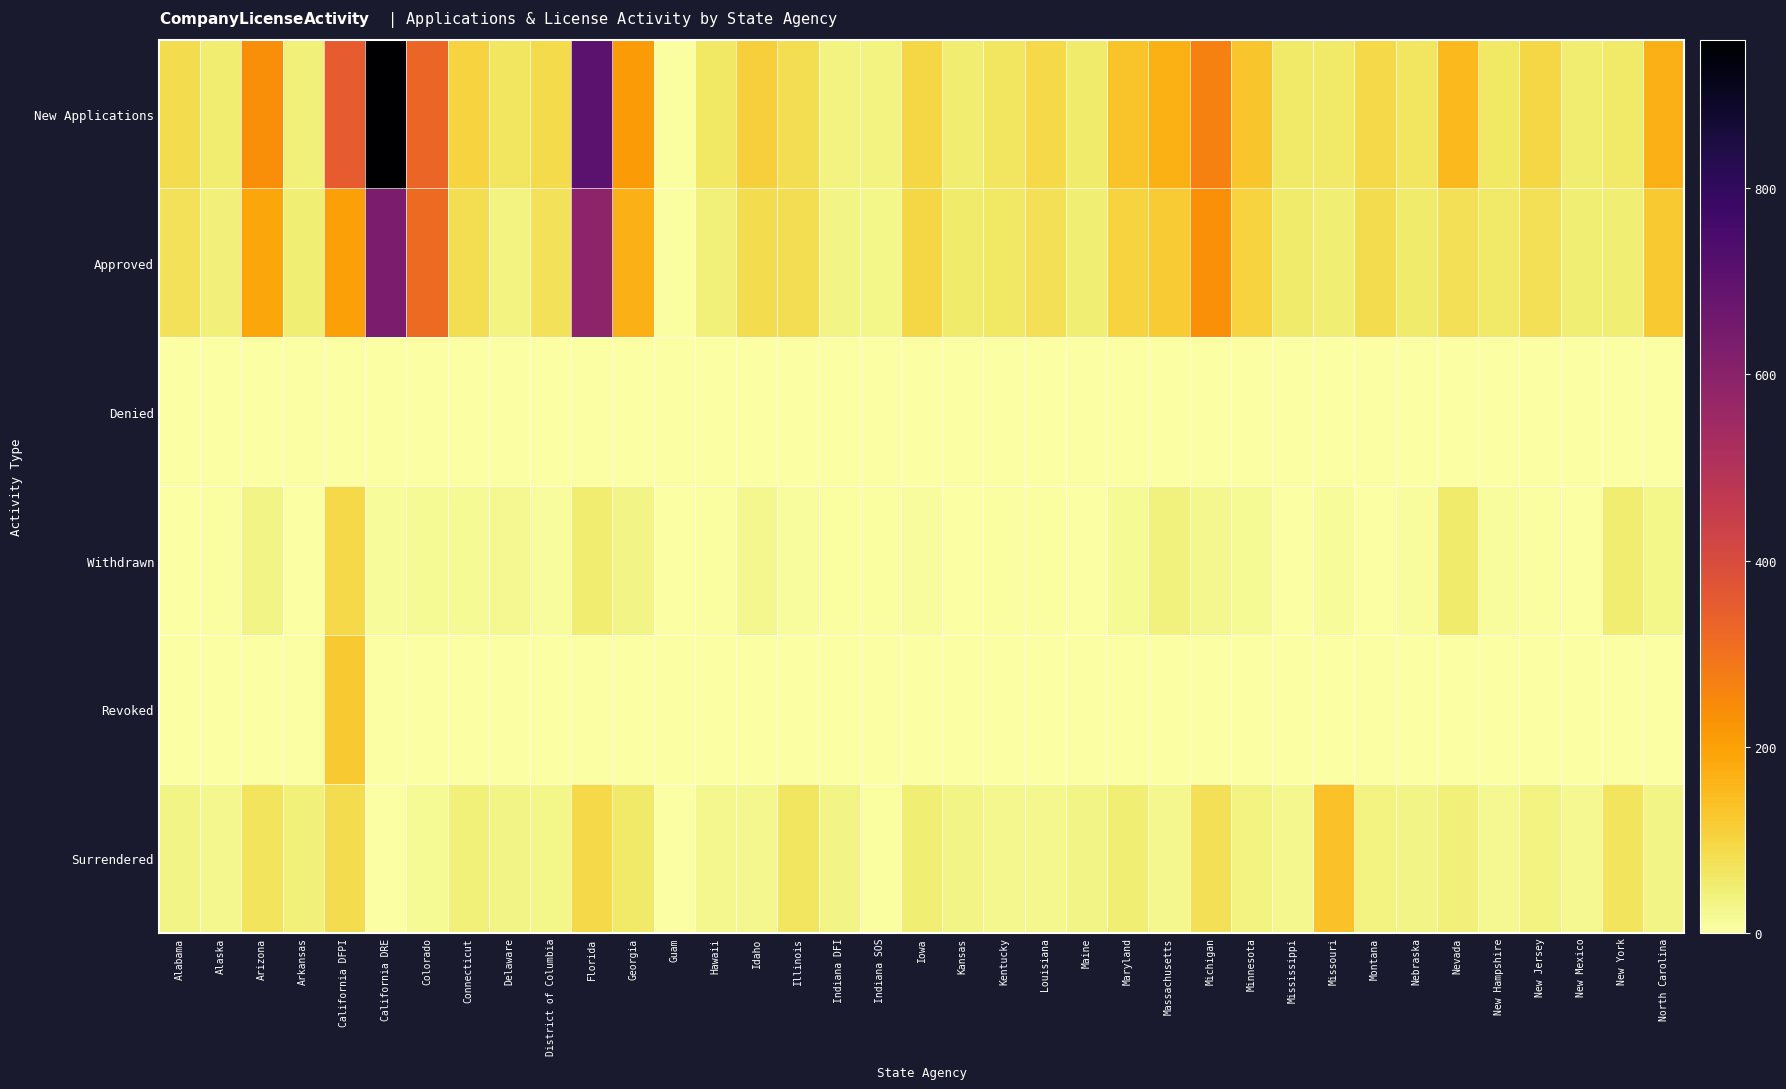

Reading left to right, transcribe all the data shown in this chart.

New Applications: Alabama=83	Alaska=52	Arizona=238	Arkansas=43	California DFPI=349	California DRE=960	Colorado=327	Connecticut=102	Delaware=64	District of Columbia=87	Florida=708	Georgia=211	Guam=4	Hawaii=61	Idaho=110	Illinois=80	Indiana DFI=34	Indiana SOS=34	Iowa=97	Kansas=49	Kentucky=67	Louisiana=91	Maine=53	Maryland=132	Massachusetts=169	Michigan=264	Minnesota=130	Mississippi=59	Missouri=59	Montana=91	Nebraska=65	Nevada=153	New Hampshire=62	New Jersey=94	New Mexico=52	New York=57	North Carolina=168
Approved: Alabama=72	Alaska=43	Arizona=191	Arkansas=47	California DFPI=199	California DRE=630	Colorado=317	Connecticut=82	Delaware=34	District of Columbia=72	Florida=590	Georgia=167	Guam=5	Hawaii=42	Idaho=86	Illinois=79	Indiana DFI=31	Indiana SOS=29	Iowa=94	Kansas=53	Kentucky=63	Louisiana=76	Maine=45	Maryland=104	Massachusetts=117	Michigan=234	Minnesota=104	Mississippi=54	Missouri=47	Montana=85	Nebraska=53	Nevada=78	New Hampshire=59	New Jersey=75	New Mexico=46	New York=47	North Carolina=121
Denied: Alabama=0	Alaska=0	Arizona=0	Arkansas=0	California DFPI=2	California DRE=0	Colorado=0	Connecticut=0	Delaware=0	District of Columbia=0	Florida=0	Georgia=1	Guam=0	Hawaii=0	Idaho=0	Illinois=0	Indiana DFI=0	Indiana SOS=0	Iowa=0	Kansas=0	Kentucky=0	Louisiana=0	Maine=0	Maryland=0	Massachusetts=0	Michigan=0	Minnesota=0	Mississippi=0	Missouri=0	Montana=0	Nebraska=1	Nevada=0	New Hampshire=0	New Jersey=0	New Mexico=0	New York=0	North Carolina=0
Withdrawn: Alabama=2	Alaska=6	Arizona=32	Arkansas=3	California DFPI=91	California DRE=13	Colorado=15	Connecticut=17	Delaware=20	District of Columbia=9	Florida=51	Georgia=31	Guam=2	Hawaii=6	Idaho=25	Illinois=10	Indiana DFI=5	Indiana SOS=6	Iowa=8	Kansas=0	Kentucky=5	Louisiana=4	Maine=2	Maryland=16	Massachusetts=41	Michigan=23	Minnesota=15	Mississippi=2	Missouri=13	Montana=3	Nebraska=8	Nevada=53	New Hampshire=8	New Jersey=6	New Mexico=1	New York=49	North Carolina=27
Revoked: Alabama=1	Alaska=0	Arizona=1	Arkansas=0	California DFPI=120	California DRE=1	Colorado=0	Connecticut=1	Delaware=0	District of Columbia=0	Florida=0	Georgia=0	Guam=0	Hawaii=0	Idaho=0	Illinois=1	Indiana DFI=2	Indiana SOS=0	Iowa=0	Kansas=0	Kentucky=1	Louisiana=0	Maine=0	Maryland=0	Massachusetts=0	Michigan=3	Minnesota=0	Mississippi=0	Missouri=0	Montana=0	Nebraska=0	Nevada=0	New Hampshire=0	New Jersey=0	New Mexico=0	New York=0	North Carolina=0
Surrendered: Alabama=30	Alaska=25	Arizona=71	Arkansas=43	California DFPI=84	California DRE=1	Colorado=15	Connecticut=42	Delaware=31	District of Columbia=28	Florida=92	Georgia=59	Guam=2	Hawaii=26	Idaho=24	Illinois=66	Indiana DFI=31	Indiana SOS=4	Iowa=45	Kansas=33	Kentucky=25	Louisiana=24	Maine=30	Maryland=47	Massachusetts=26	Michigan=77	Minnesota=36	Mississippi=24	Missouri=136	Montana=35	Nebraska=33	Nevada=44	New Hampshire=22	New Jersey=34	New Mexico=20	New York=68	North Carolina=31